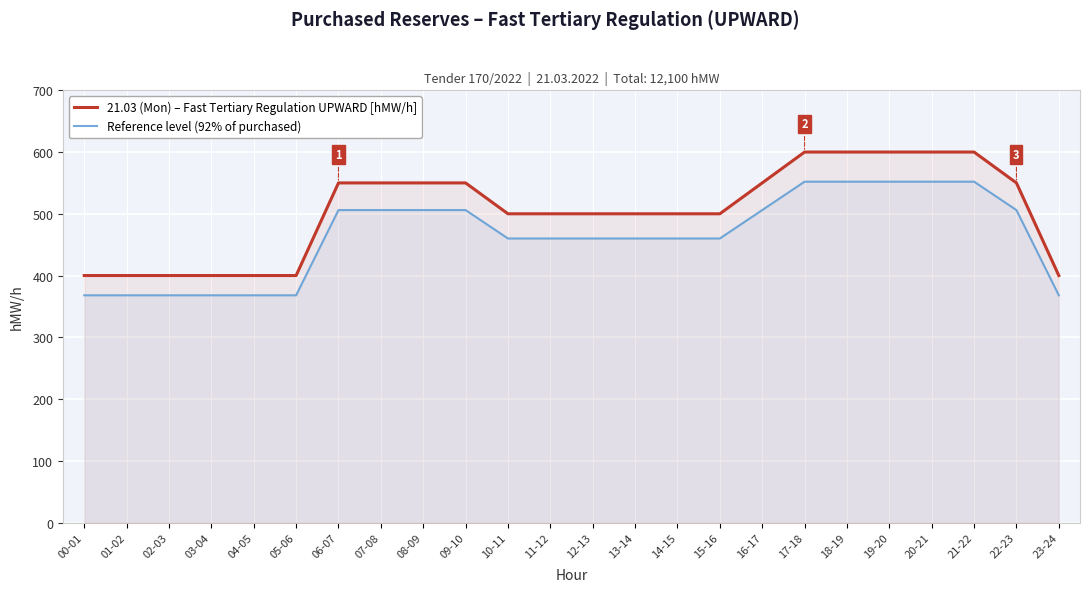

Where does the Reference level (92% of purchased) series first go above 460?

06-07